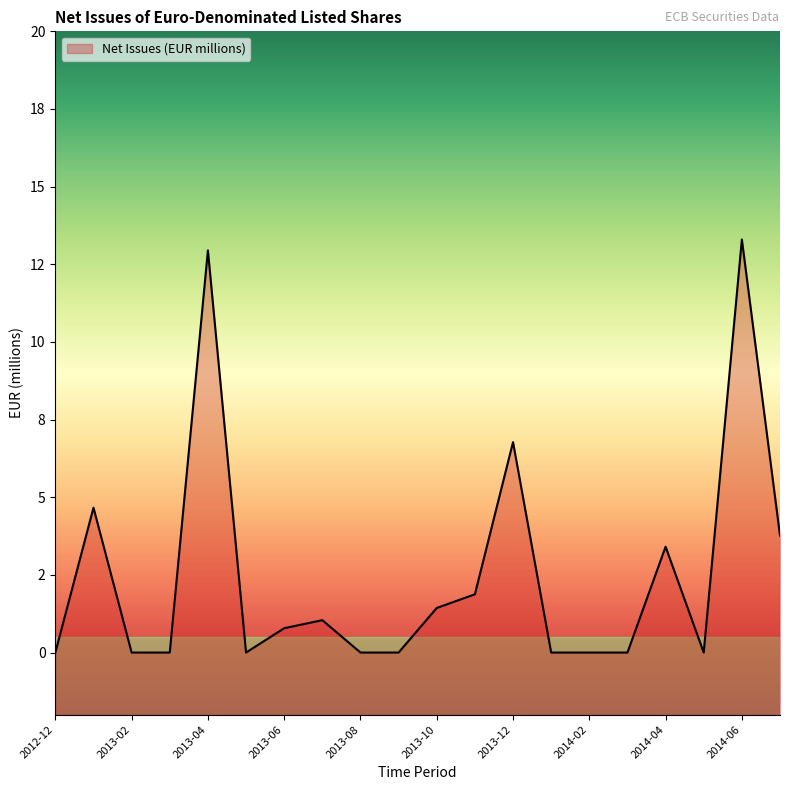

True or false: the data shows 12.9 at 2013-04.

True